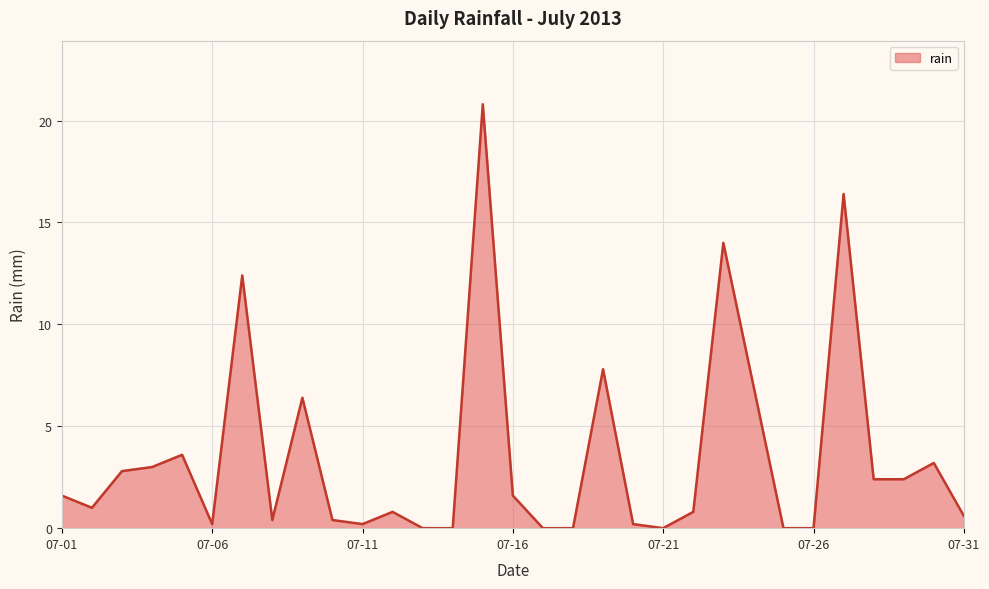

What is the difference between the maximum and minimum values?

20.8